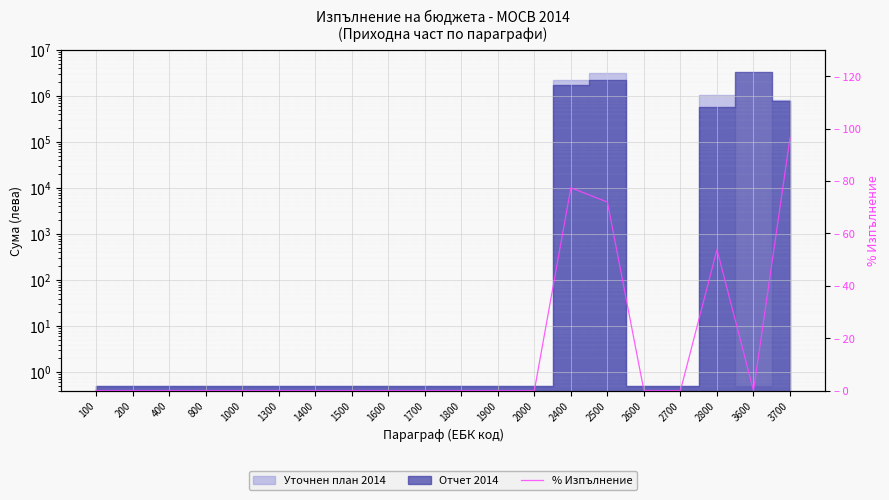

Is it true that the value at 200 is -47.2?

False